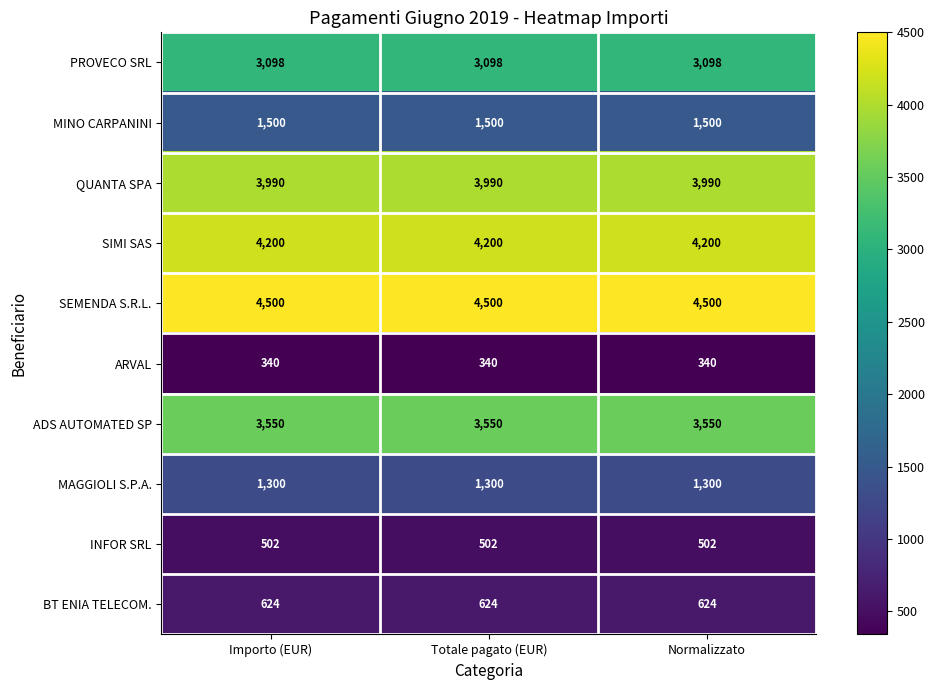

The value of MINO CARPANINI at Normalizzato is 1500. True or false?

True